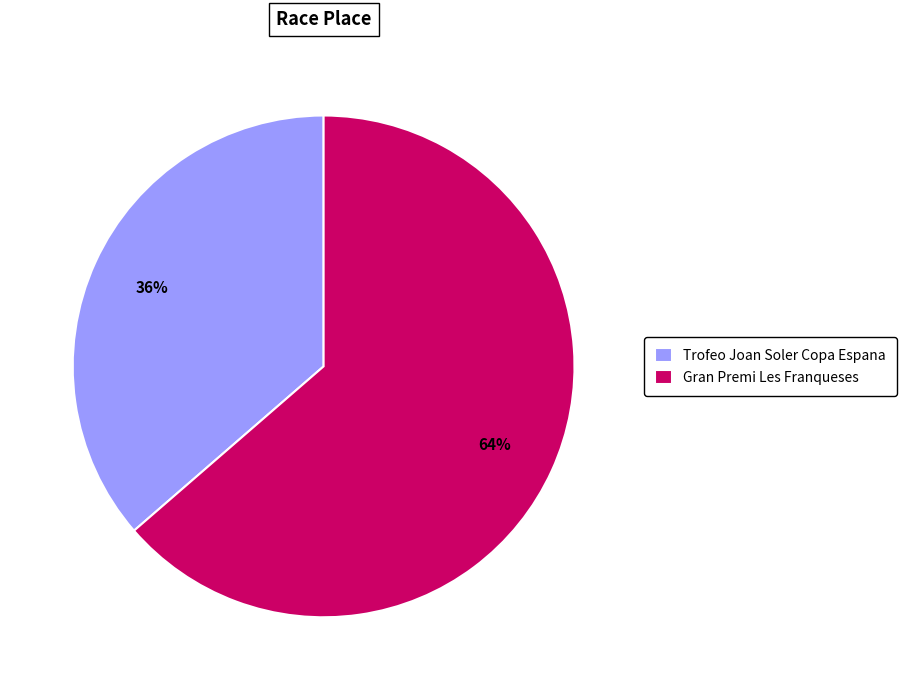

Which category has the smallest portion of the pie?

Trofeo Joan Soler Copa Espana